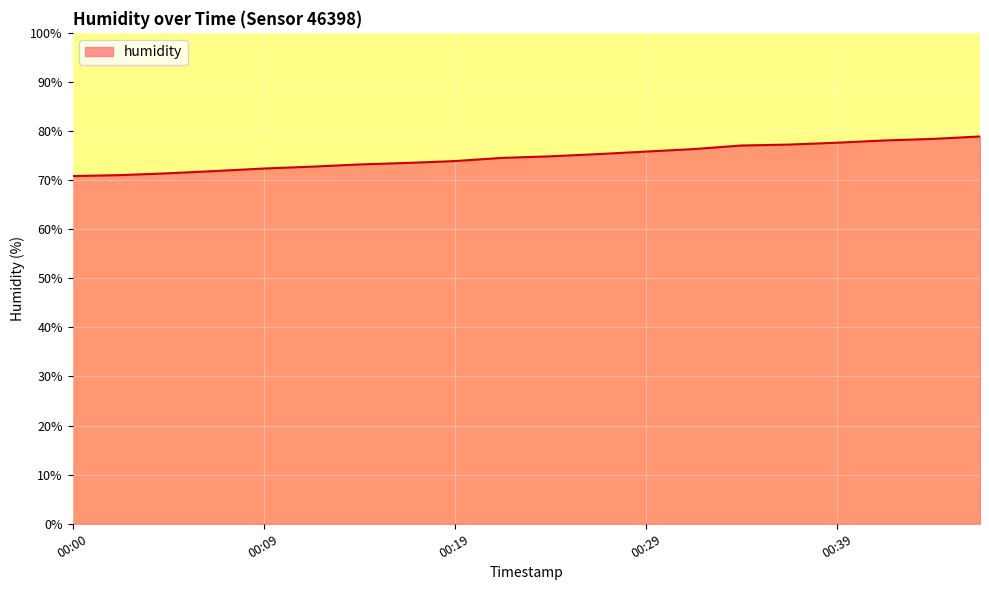

What is the minimum value shown in the chart?

70.8